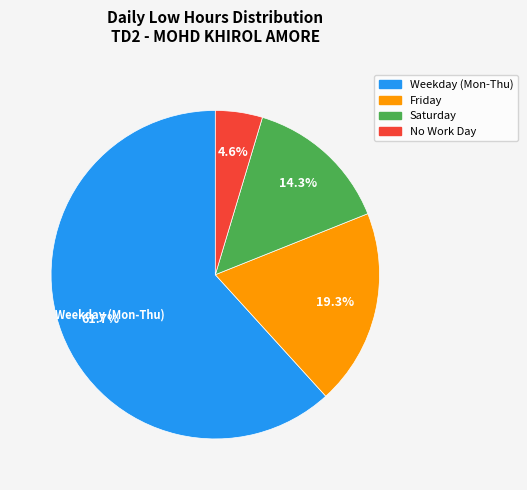

Is there any slice that represents more than half of the pie?

Yes